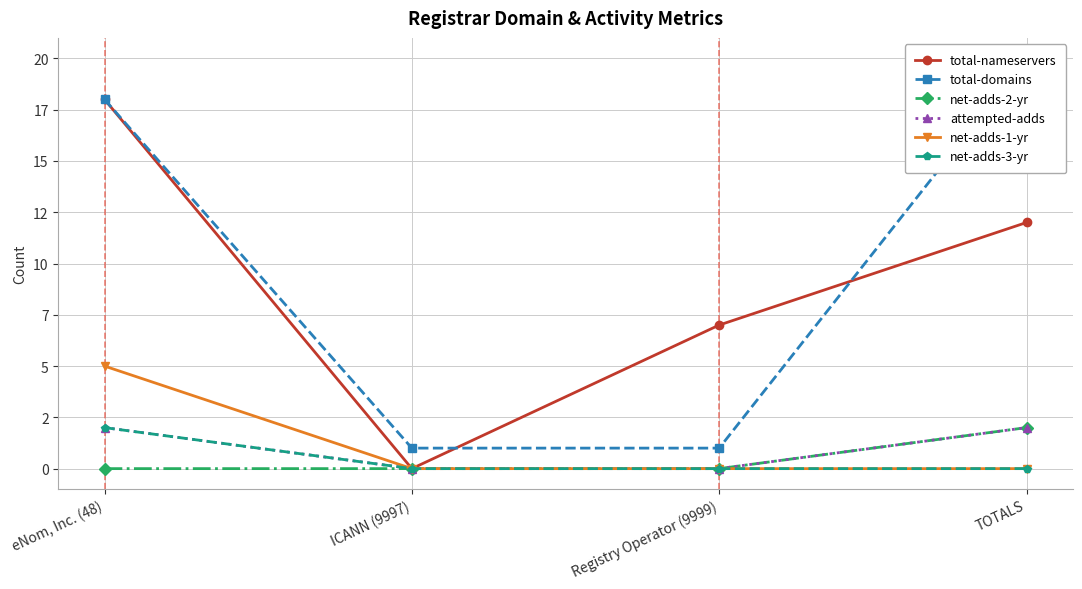

True or false: net-adds-2-yr has a value of 1 at ICANN (9997).

False